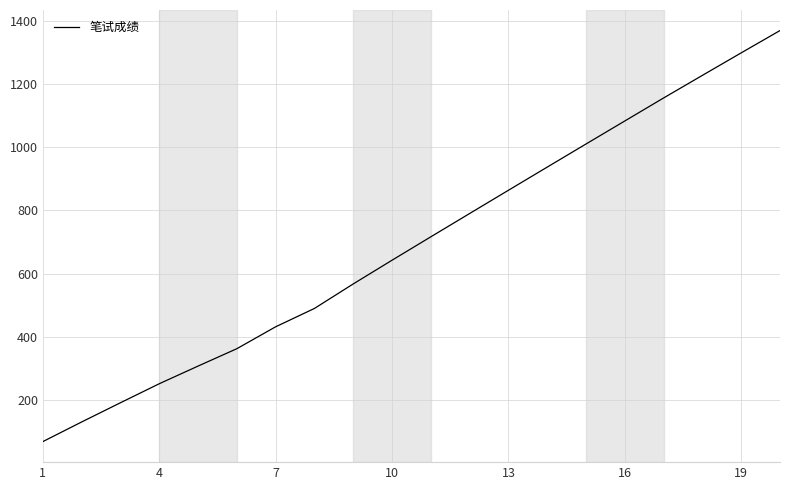

What is the difference between the maximum and minimum values?

1300.3